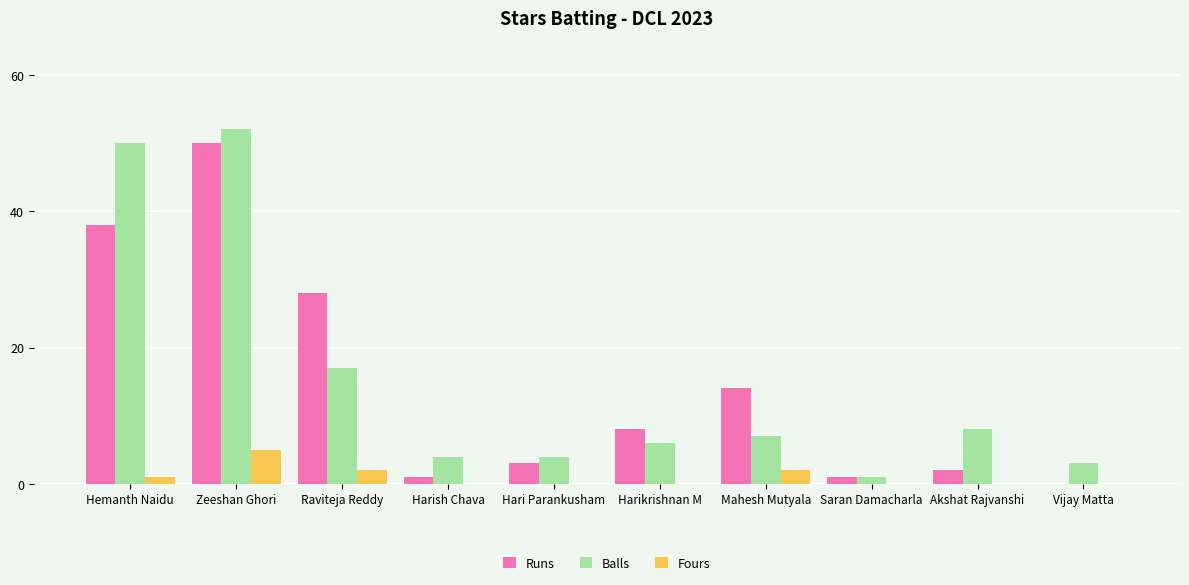

Which series changed the most between Zeeshan Ghori and Akshat Rajvanshi?

Runs